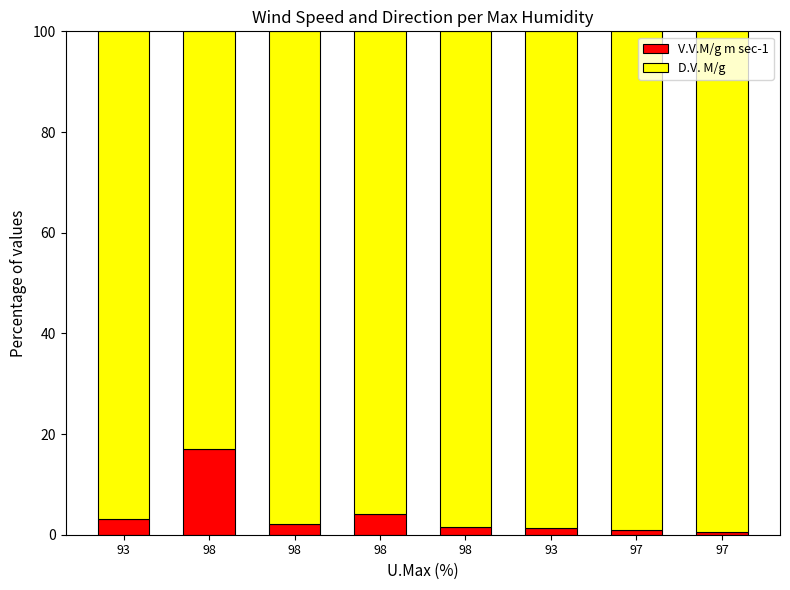

How many data points does each series have?

8